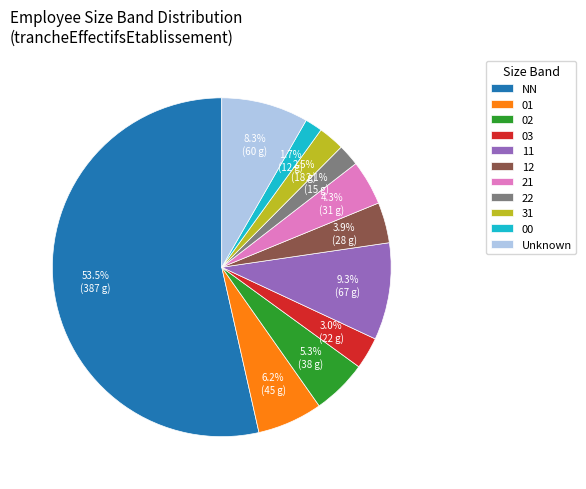

Do 00 and 12 together represent more than half of the pie?

No